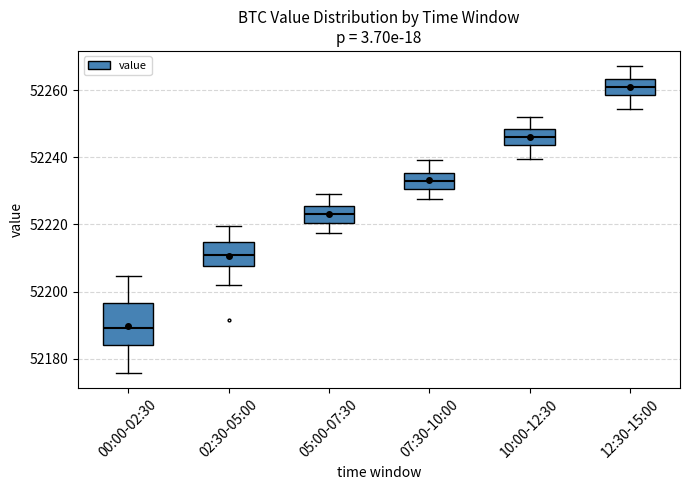

Reading left to right, read every box against the y-axis: the position of its median line, the range the box covers, and the ends of its whiskers. The values are not printed on the chart, so give them approximately, as read against the axis.

00:00-02:30: median 52190, box 52184 to 52196, whiskers 52176 to 52204
02:30-05:00: median 52210, box 52208 to 52214, whiskers 52202 to 52220
05:00-07:30: median 52224, box 52220 to 52226, whiskers 52218 to 52230
07:30-10:00: median 52234, box 52230 to 52236, whiskers 52228 to 52240
10:00-12:30: median 52246, box 52244 to 52248, whiskers 52240 to 52252
12:30-15:00: median 52262, box 52258 to 52264, whiskers 52254 to 52268